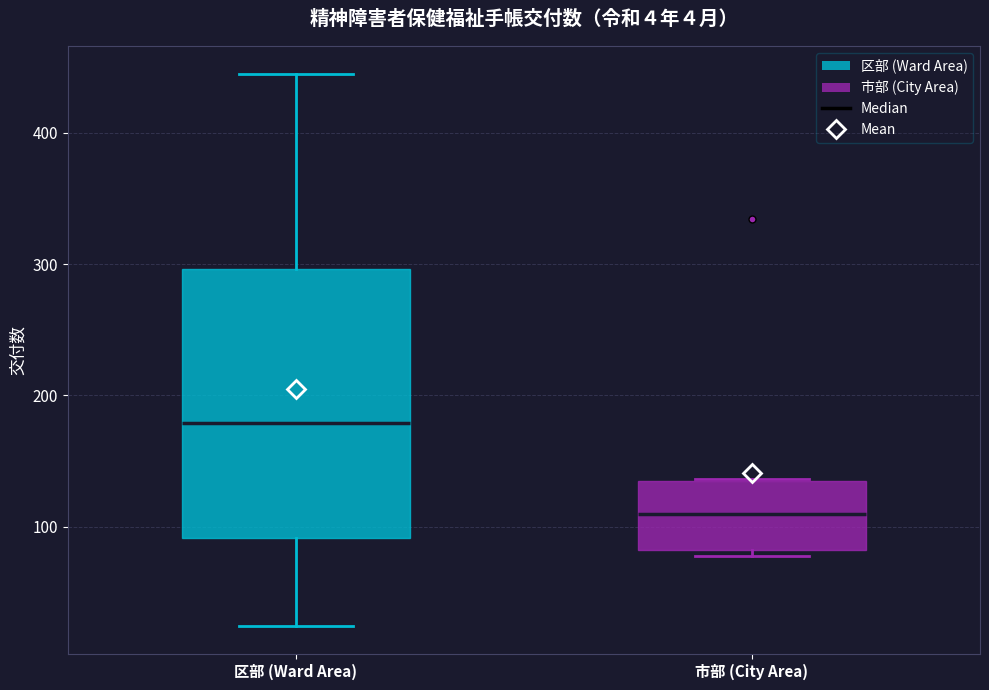

Which box's median line is the highest?

区部 (Ward Area)